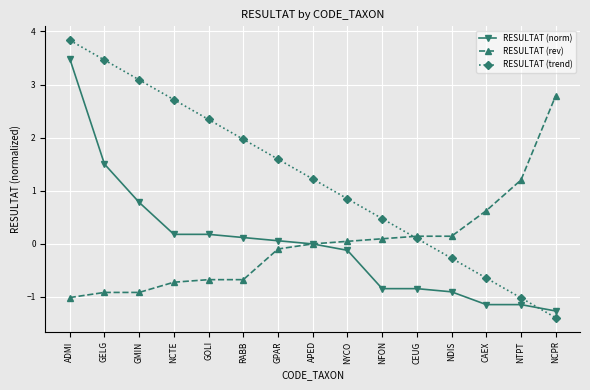

Does the chart have visible grid lines?

Yes